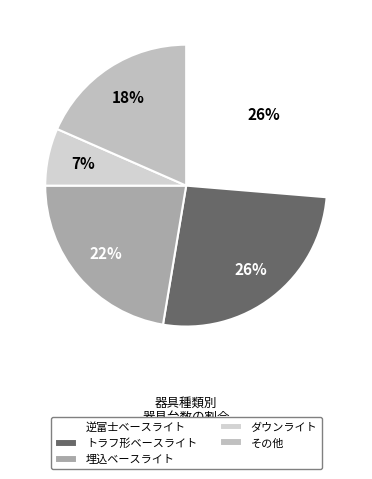

How many segments does this pie chart have?

5